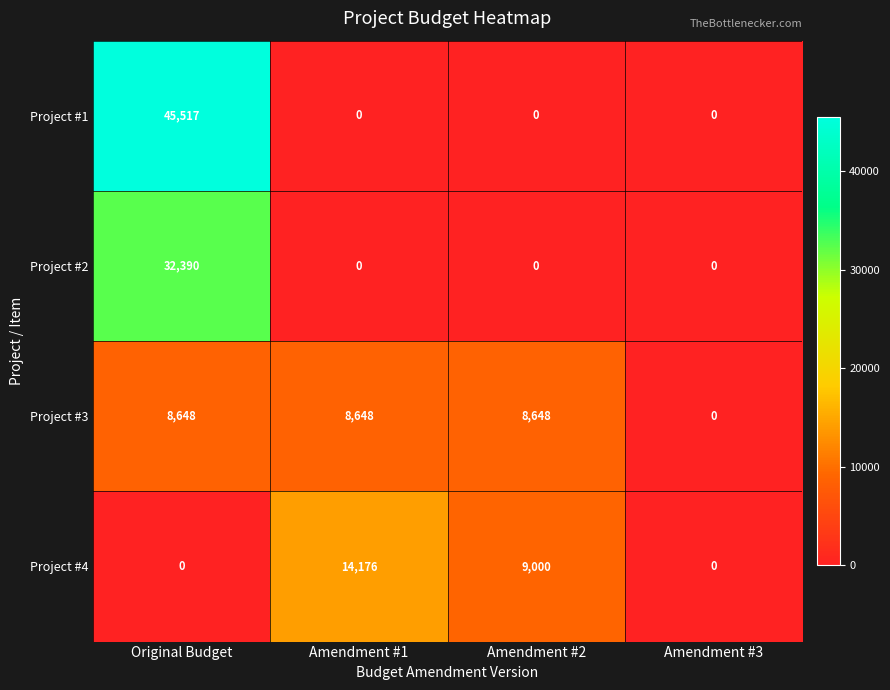

Is it true that Project #2 equals 0 at Amendment #3?

True